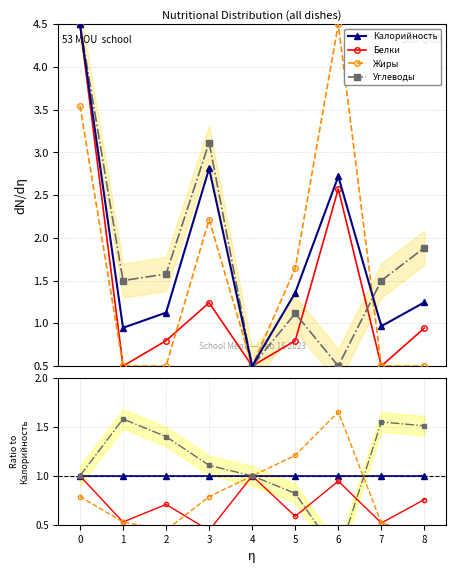

Reading right to left, what are all the values shown in this chart?

Калорийность: 8=1.0	7=1.0	6=1.0	5=1.0	4=1.0	3=1.0	2=1.0	1=1.0	0=1.0
Белки: 8=0.8	7=0.5	6=0.9	5=0.6	4=1.0	3=0.4	2=0.7	1=0.5	0=1.0
Жиры: 8=0.4	7=0.5	6=1.7	5=1.2	4=1.0	3=0.8	2=0.4	1=0.5	0=0.8
Углеводы: 8=1.5	7=1.6	6=0.2	5=0.8	4=1.0	3=1.1	2=1.4	1=1.6	0=1.0